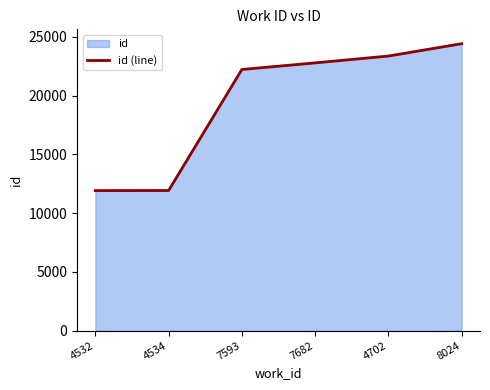

How many data points are less than 22794?

3